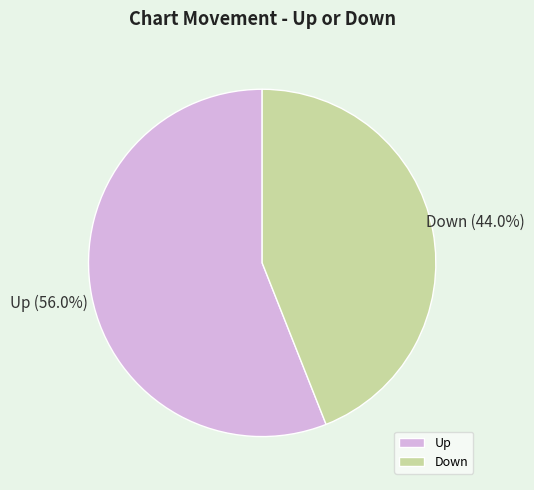

Which has a higher value, Down or Up?

Up